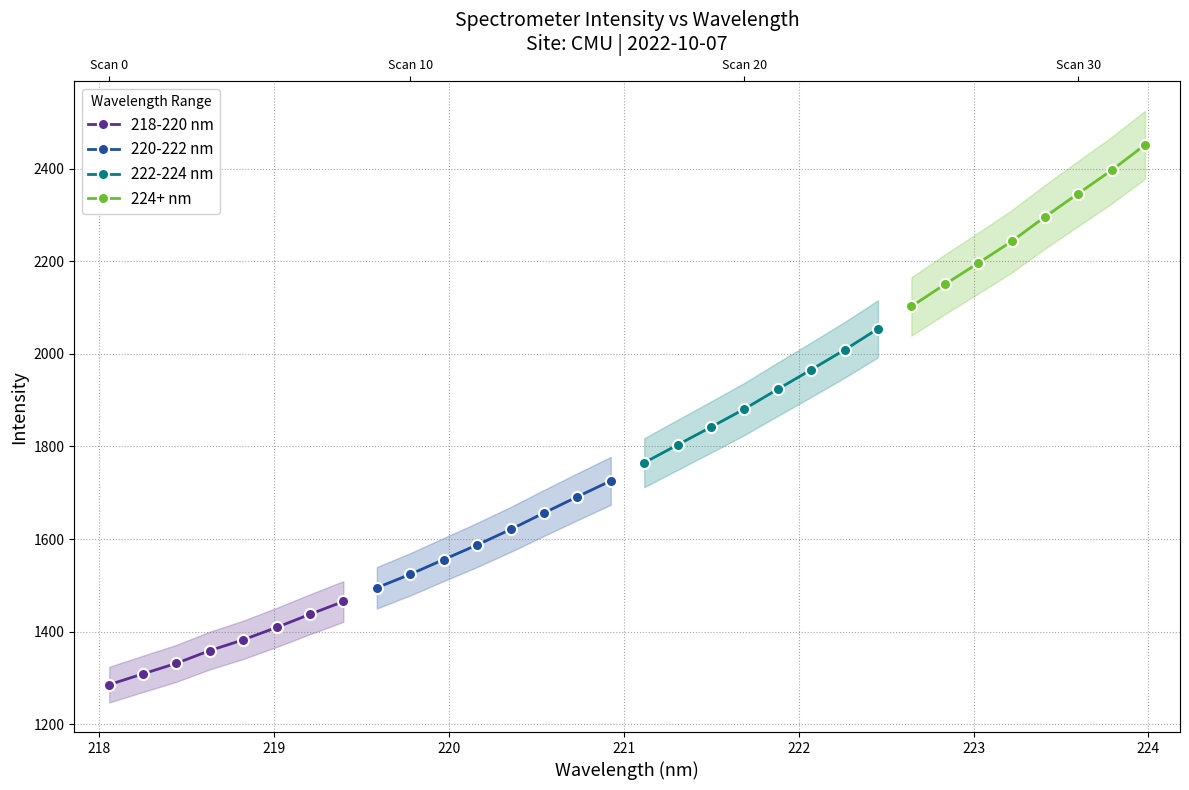

At which category does the chart reach its peak across all series?

224